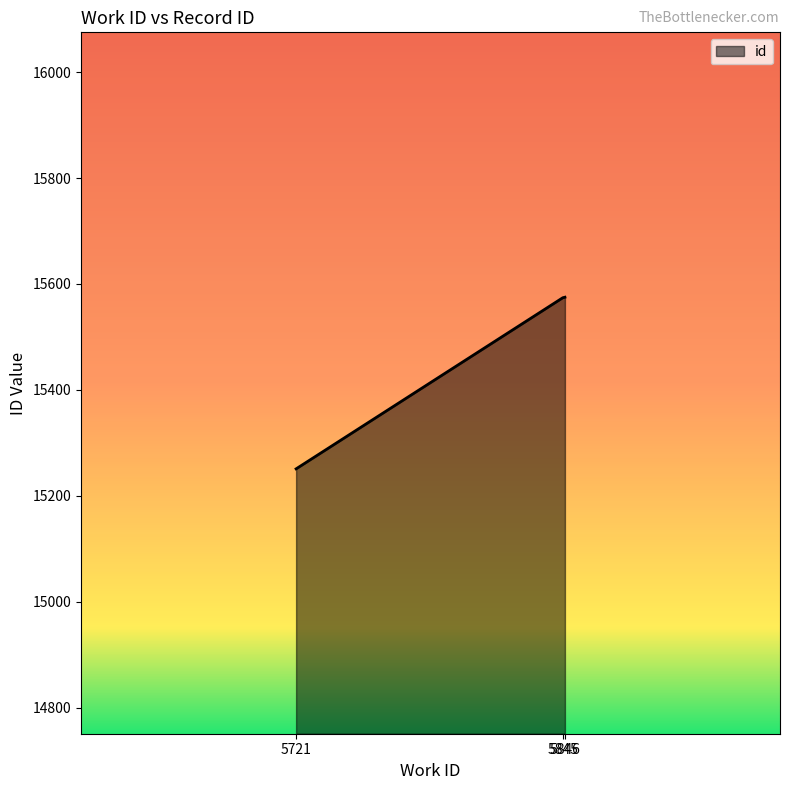

What is the difference between the second highest and minimum values?

323